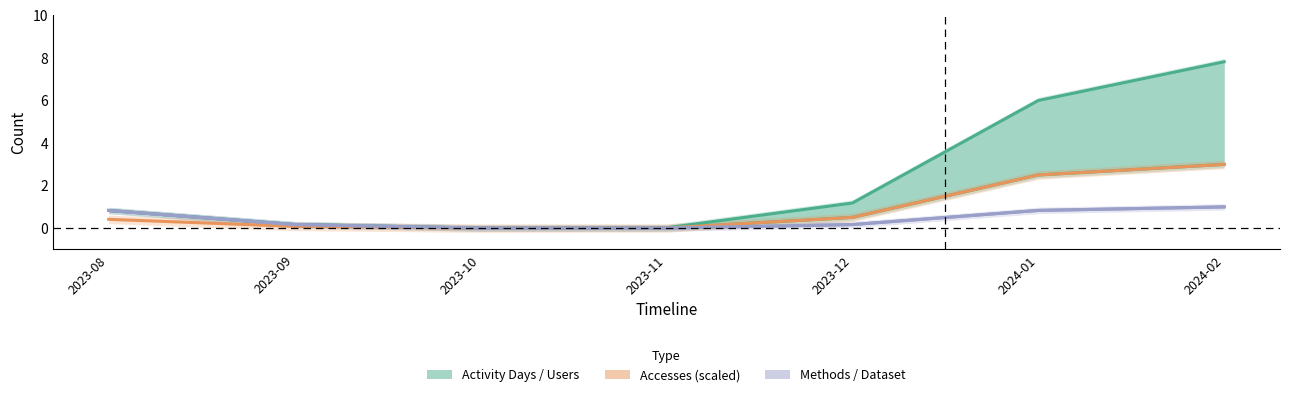

True or false: Users has more than 2 points higher than both neighbors.

False